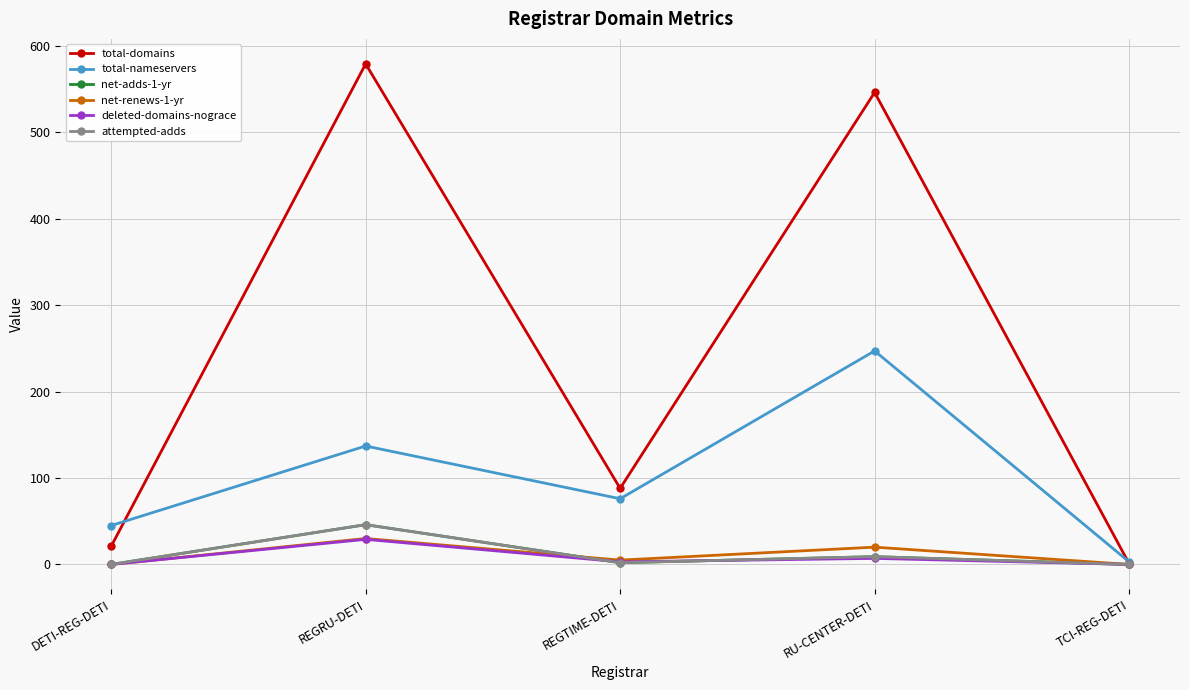

Read the deleted-domains-nograce value at REGTIME-DETI, to the nearest 5.

5